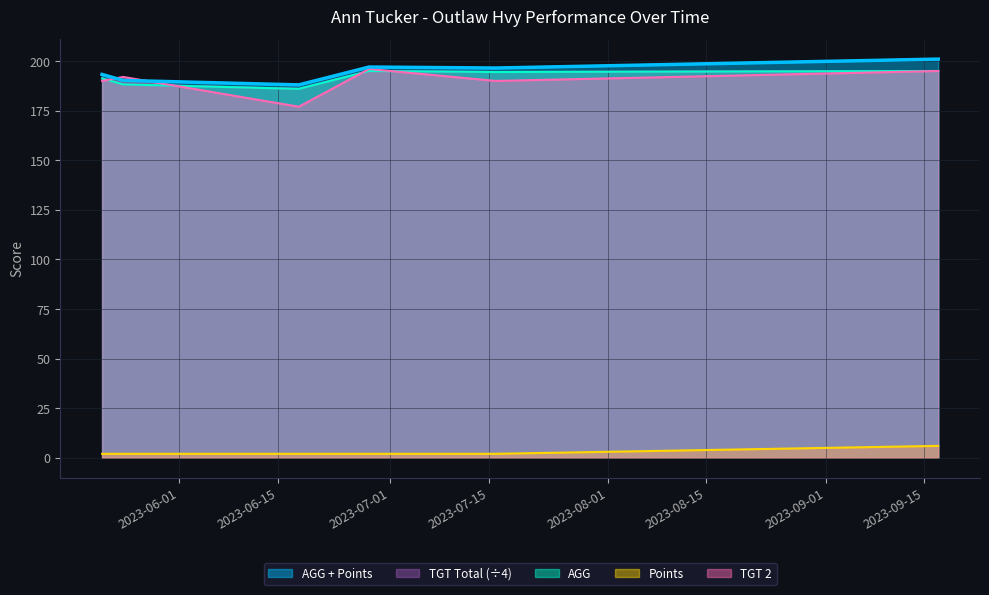

The AGG + Points series shows 190.2 at 2023-05-24. True or false?

True